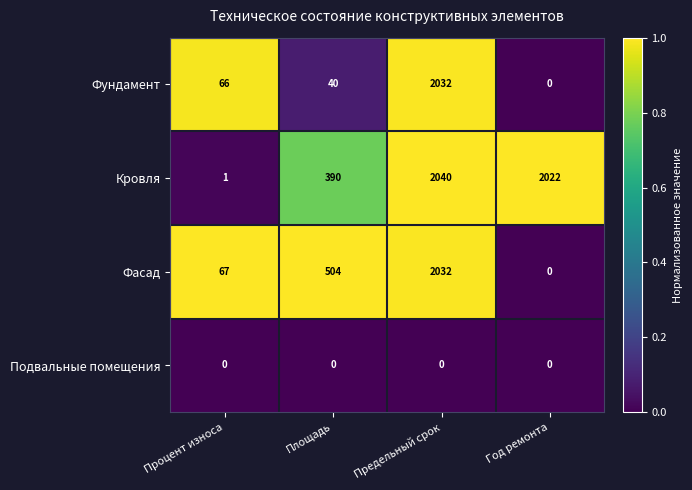

At how many categories does at least one series exceed 0?

4